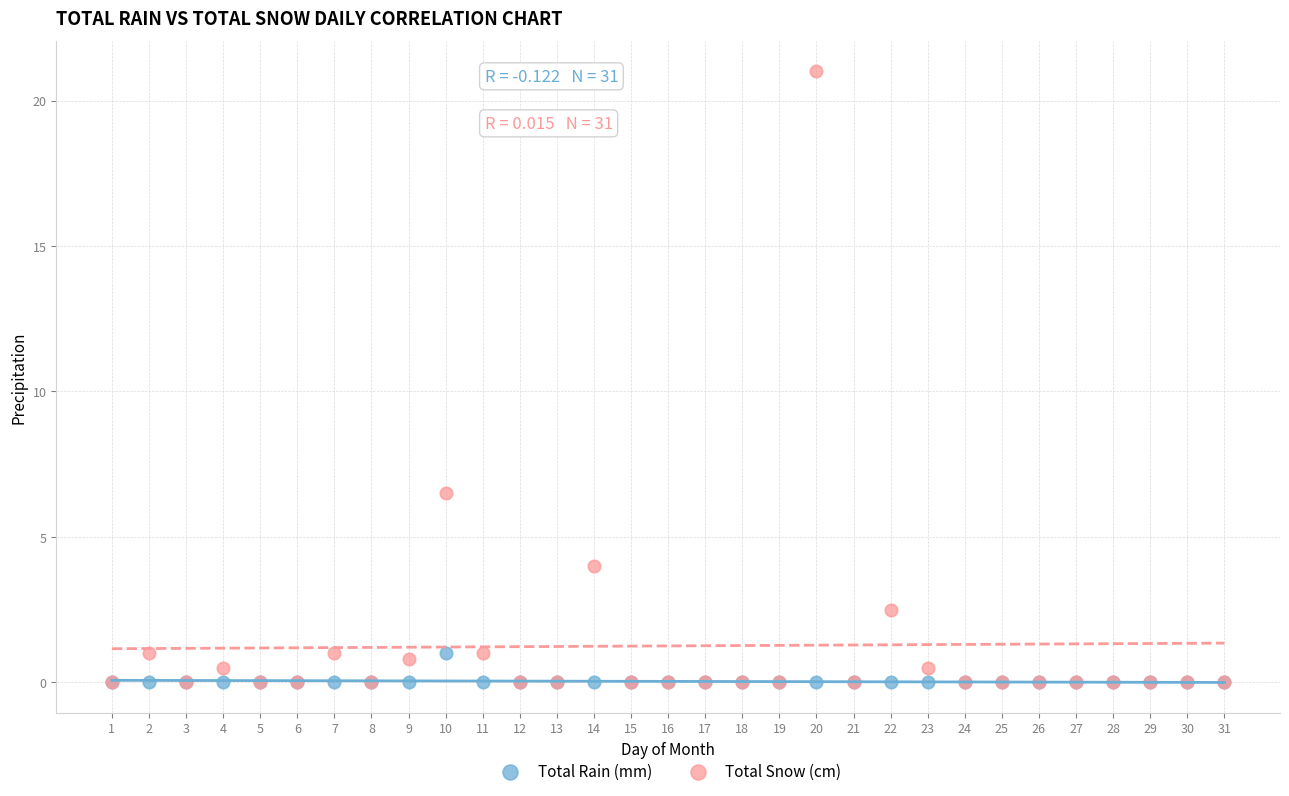

Which series has the widest spread of Y values?

Total Snow (cm)